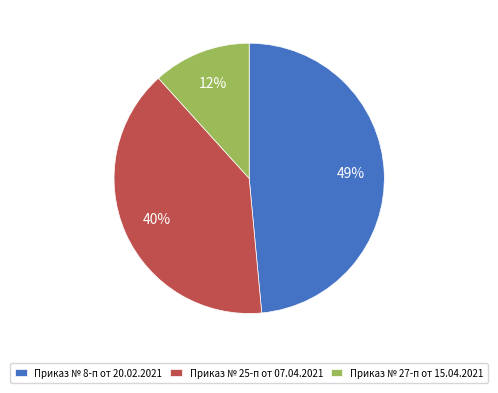

Between Приказ № 8-п от 20.02.2021 and Приказ № 25-п от 07.04.2021, which is larger?

Приказ № 8-п от 20.02.2021